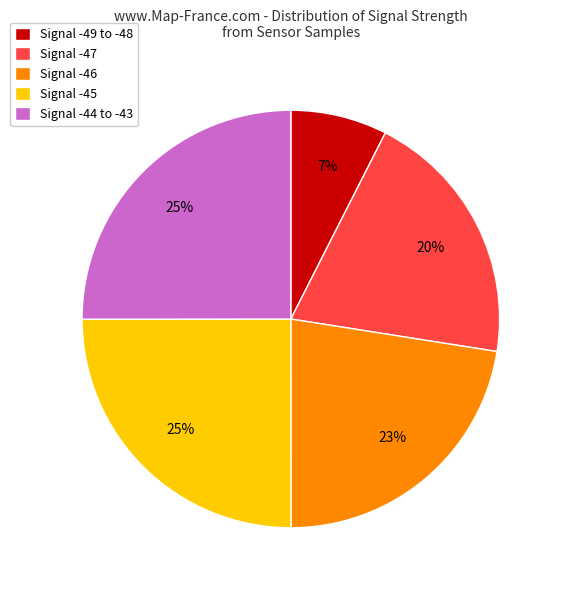

Combined, do Signal -45 and Signal -49 to -48 account for over 50%?

No